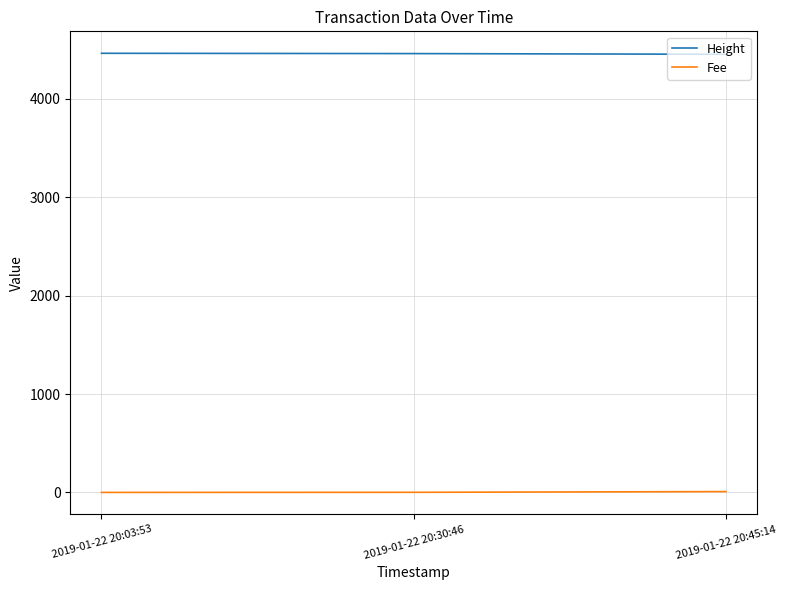

Read the Height value at 2019-01-22 20:30:46.

4459.0